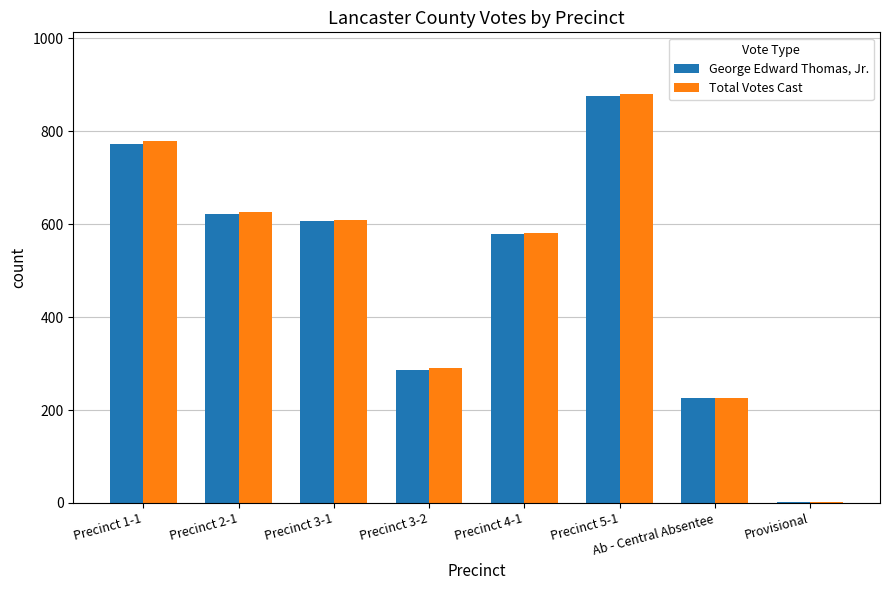

What is the sum of all Total Votes Cast values?

3995